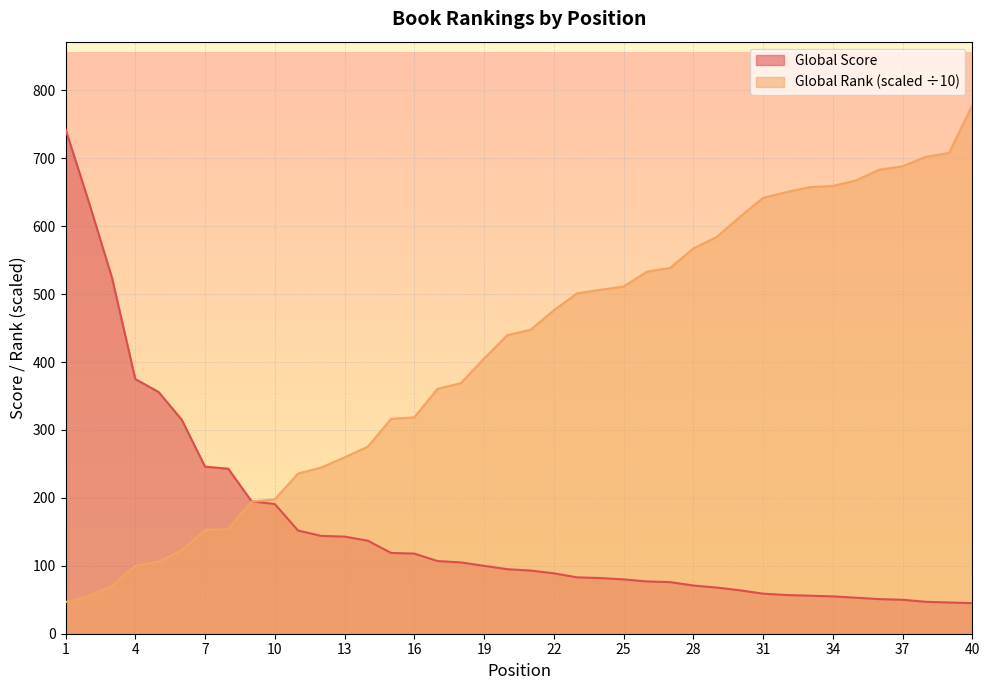

What is the sum of all Global Rank (scaled) values?

16541.5